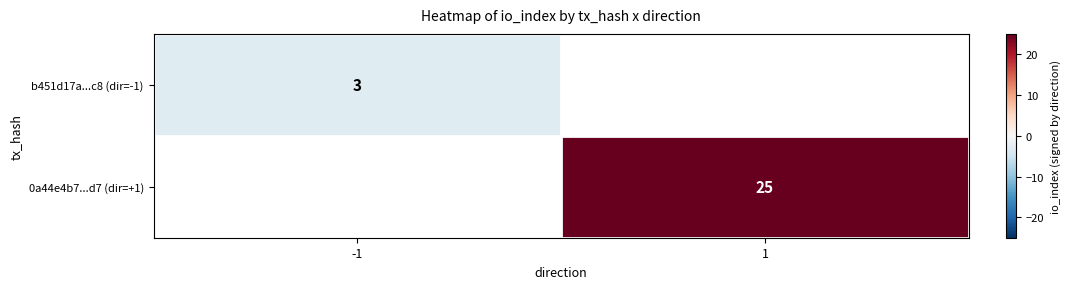

The value of b451d17a...c8 (dir=-1) at -1 is 1. True or false?

False